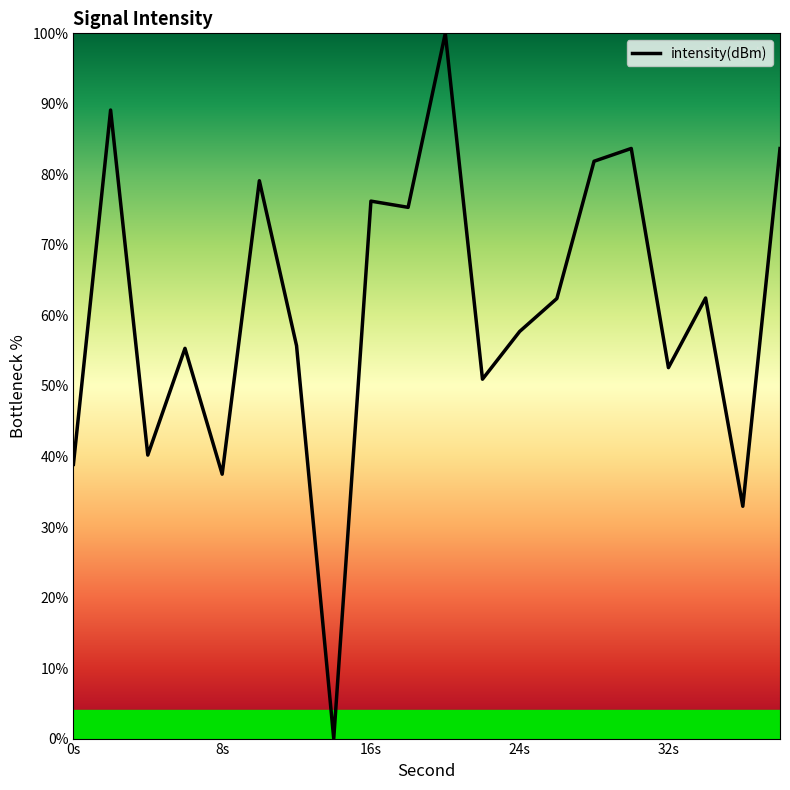

What is the maximum value shown in the chart?

100.0